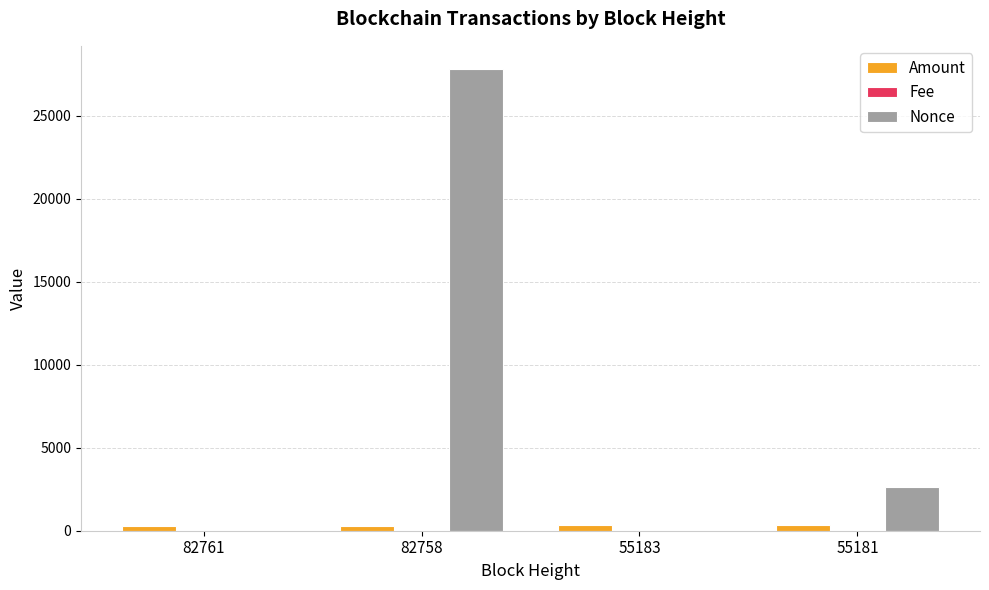

At which label does Nonce reach its peak?

82758